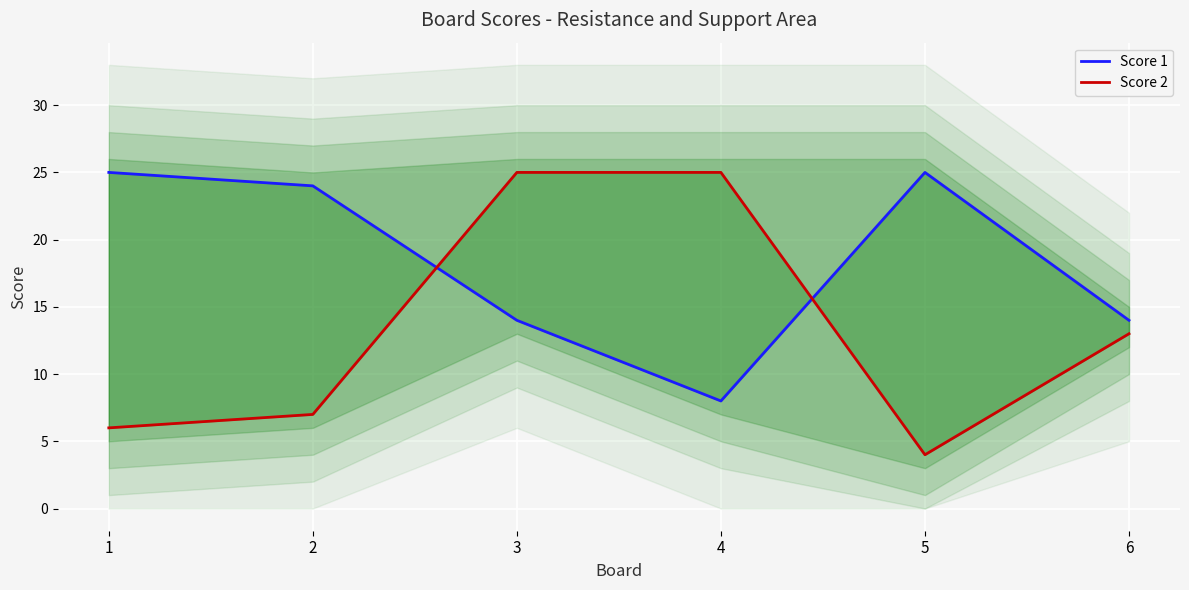

What is the greatest value displayed?

25